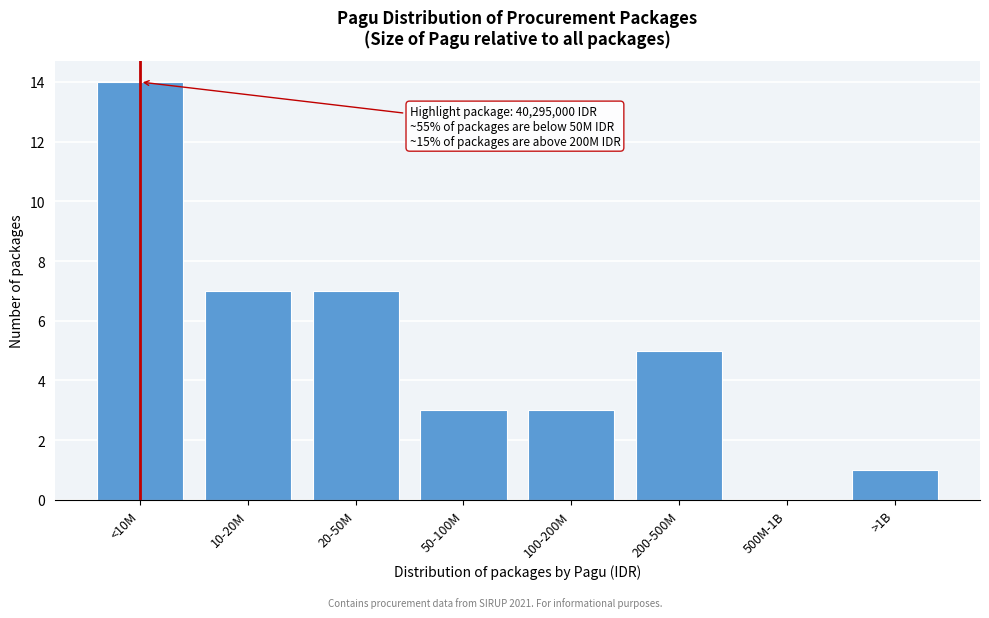

Reading left to right, list all the values displayed in this chart.

<10M=14	10-20M=7	20-50M=7	50-100M=3	100-200M=3	200-500M=5	500M-1B=0	>1B=1